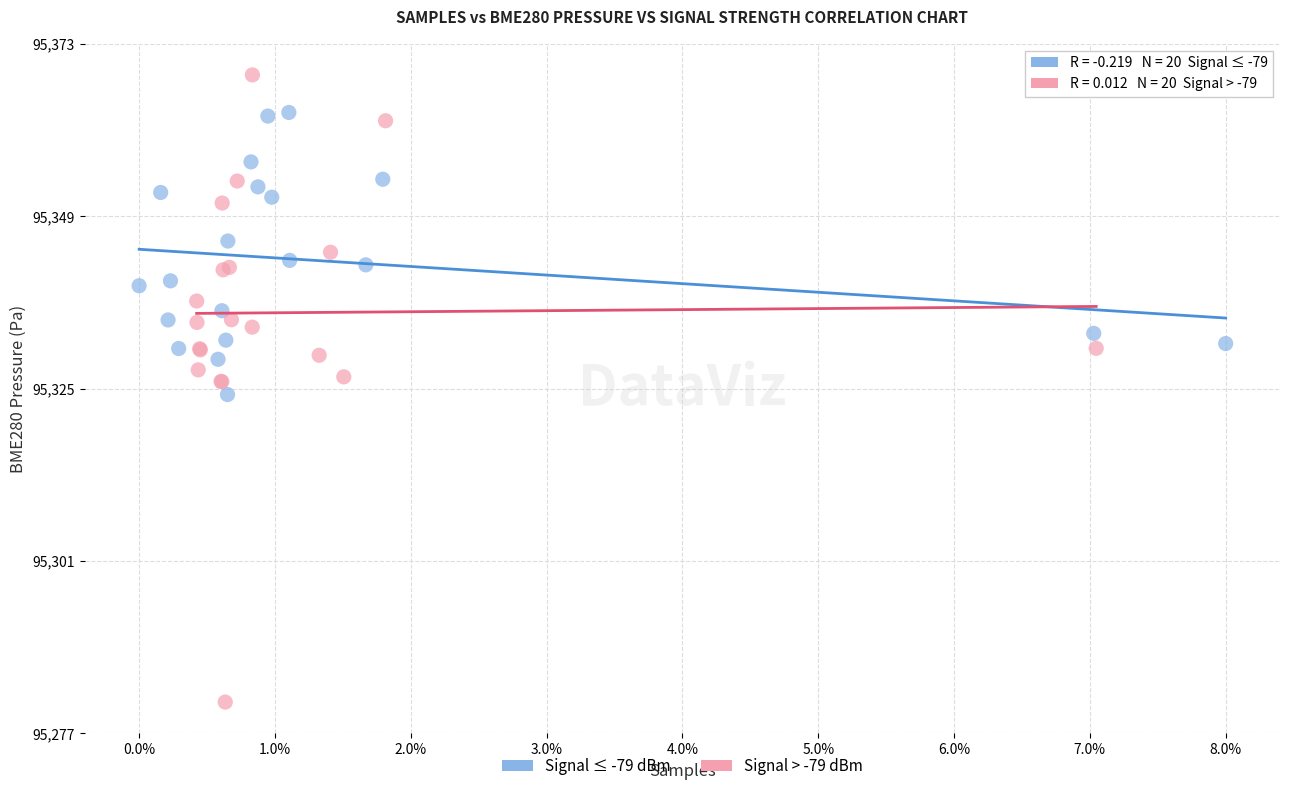

Which series reaches the maximum Y coordinate?

Signal > -79 dBm